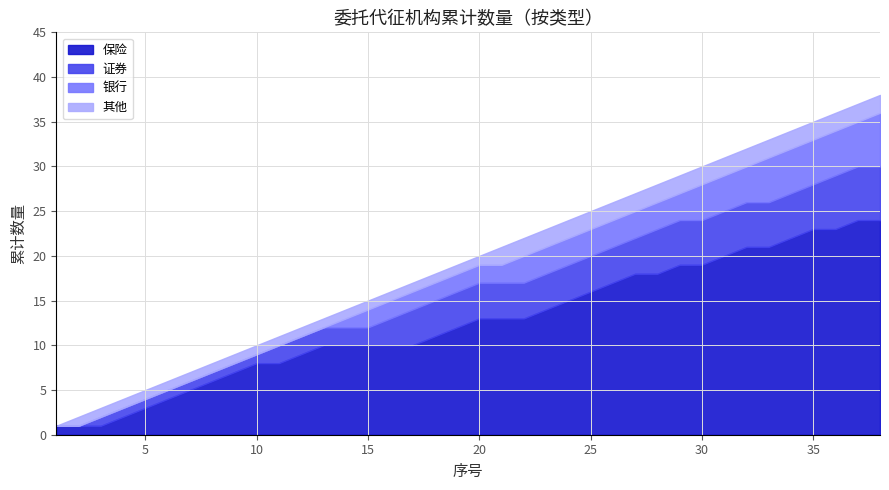

Is it true that the value at 9 is 15?

False